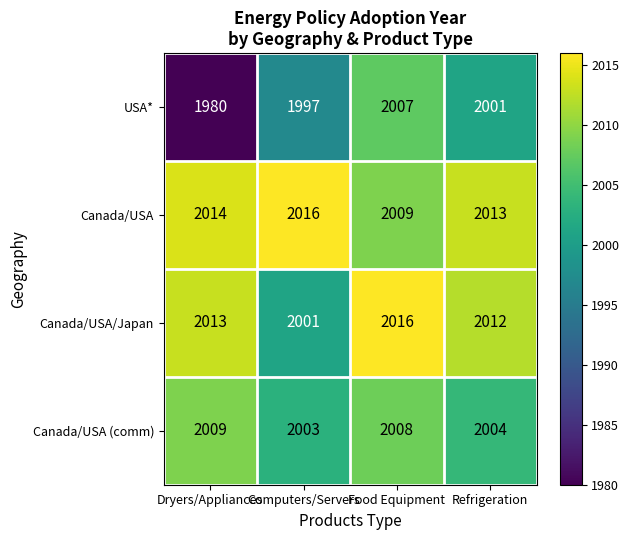

Count the Canada/USA (comm) values in the range 2004 to 2009.

3